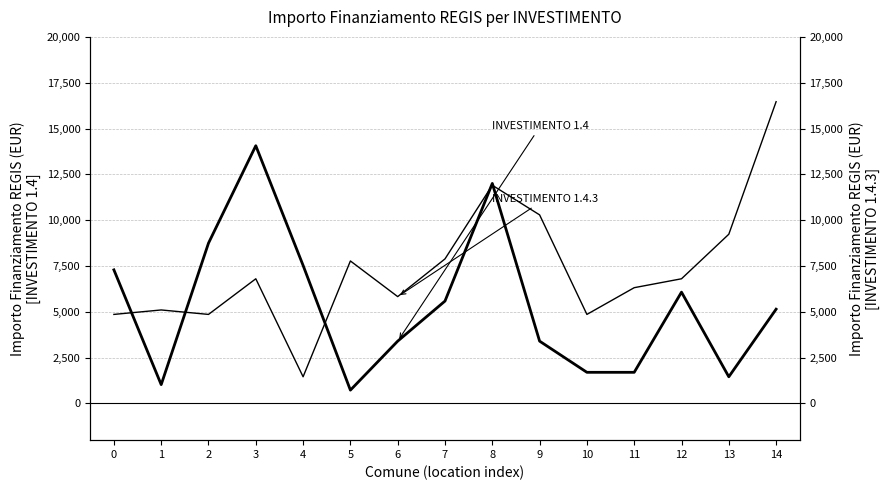

What is the greatest value displayed?

16464